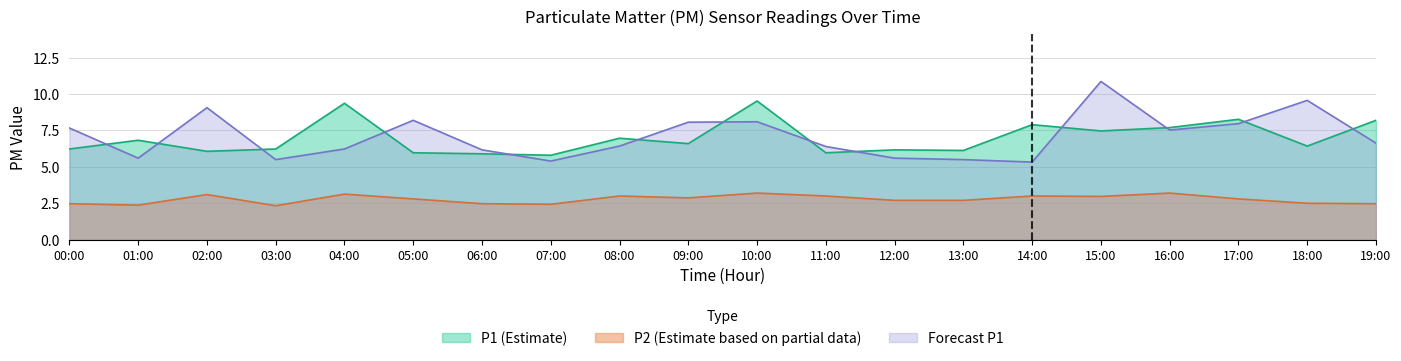

At how many categories does at least one series exceed 10?

1